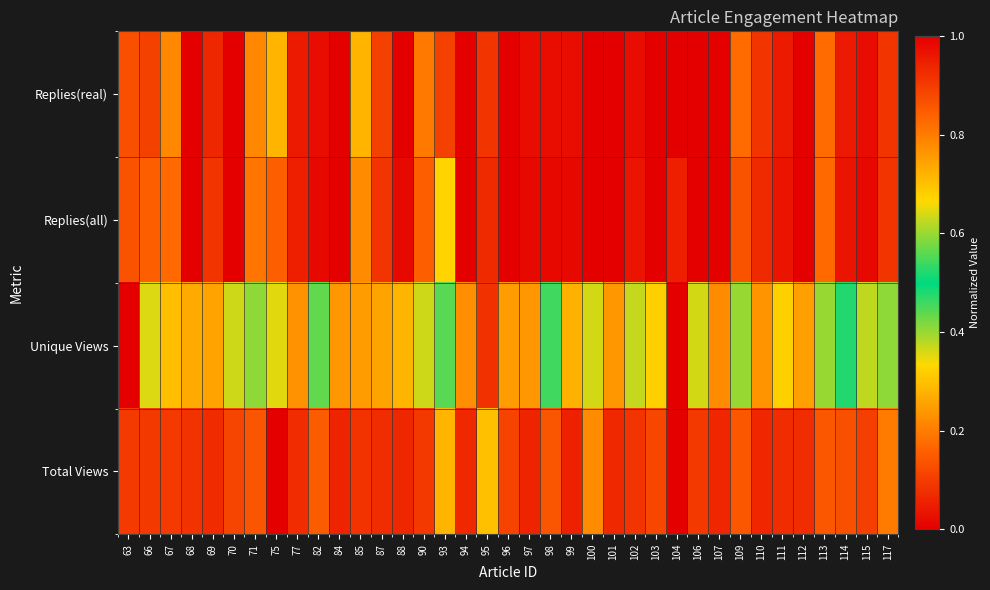

Count the number of data series in this chart.

4